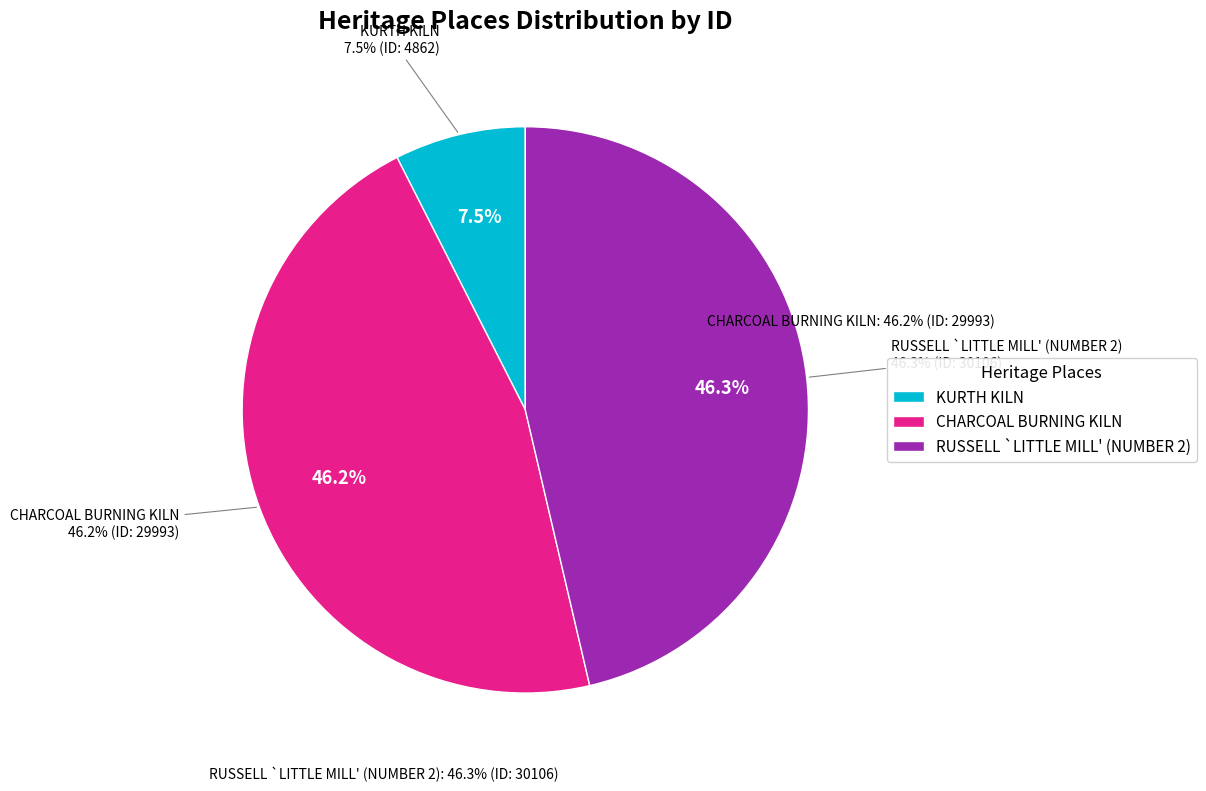

To the nearest percent, what is the difference between the KURTH KILN and CHARCOAL BURNING KILN slice percentages?

39%